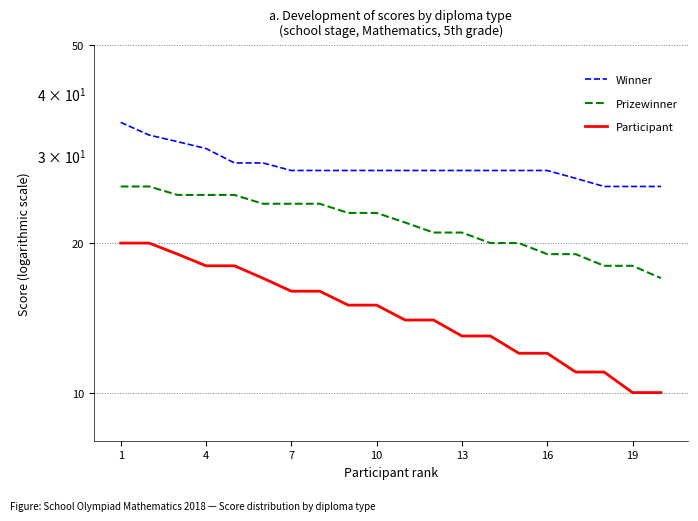

At which label does Winner first exceed 28?

1